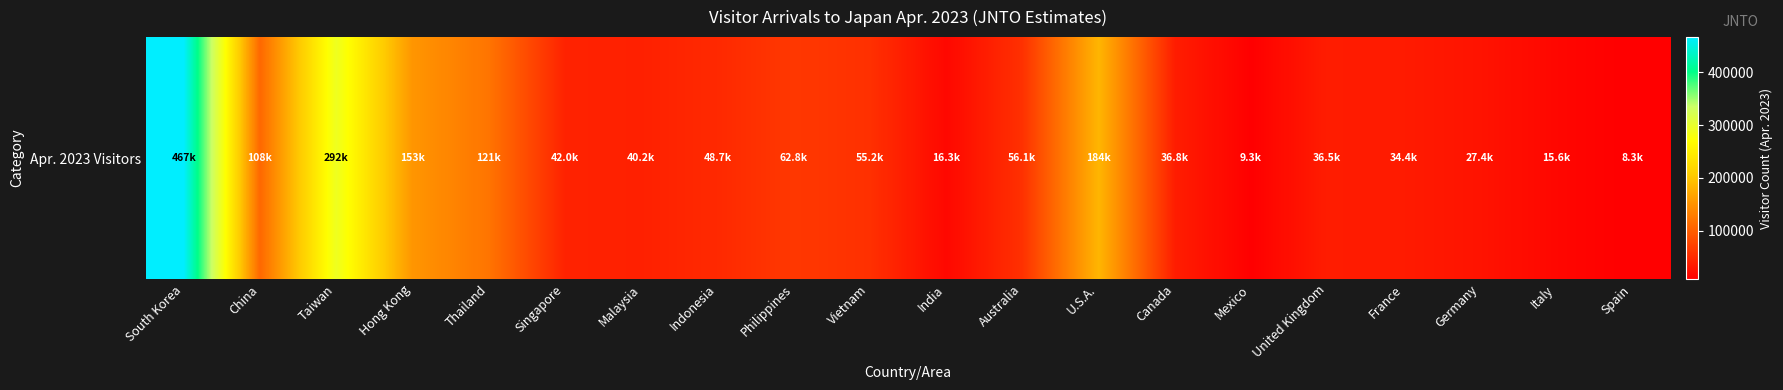

List the labels in order of value, largest first.

South Korea, Taiwan, U.S.A., Hong Kong, Thailand, China, Philippines, Australia, Vietnam, Indonesia, Singapore, Malaysia, Canada, United Kingdom, France, Germany, India, Italy, Mexico, Spain